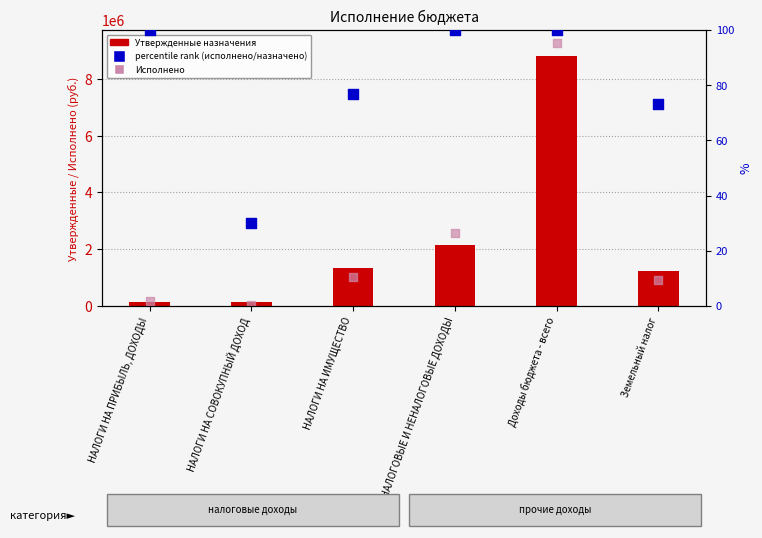

At which category is the sum across all series the highest?

Доходы бюджета - всего